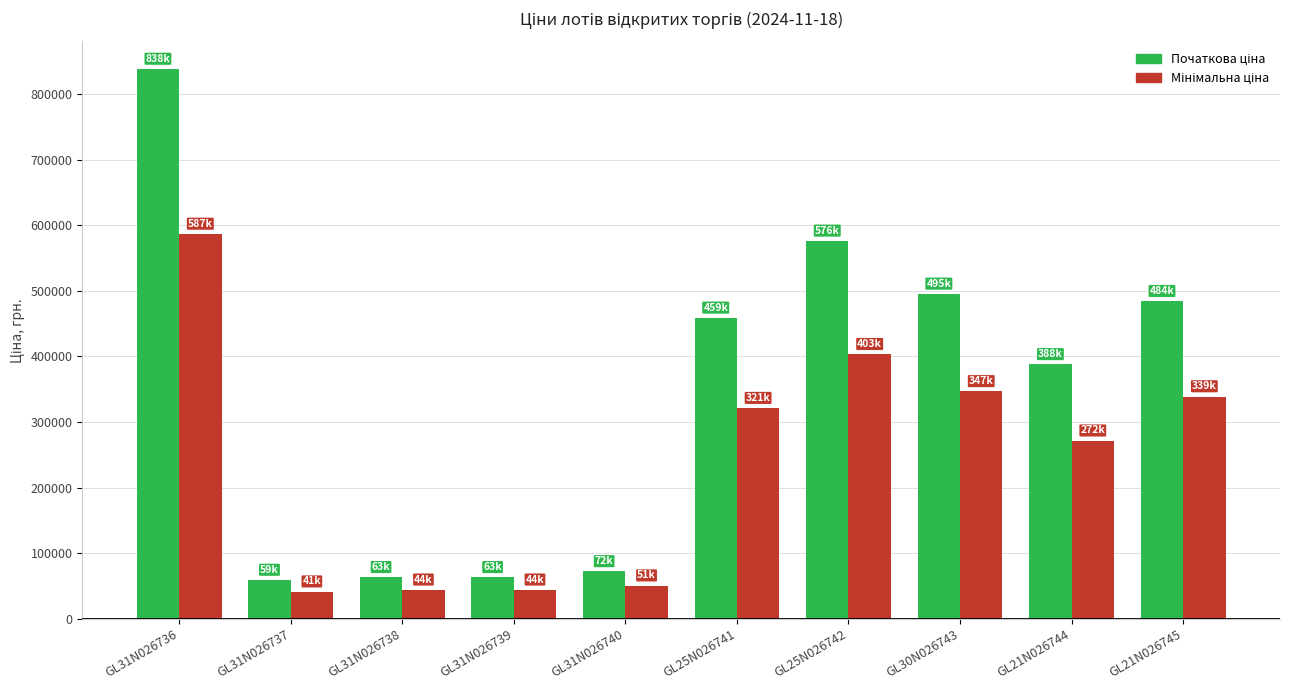

What is the spread (max minus min) of values at GL31N026740?

21712.8